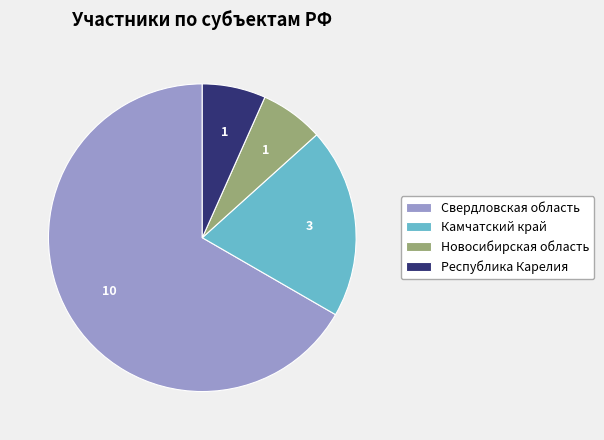

What is the majority slice?

Свердловская область